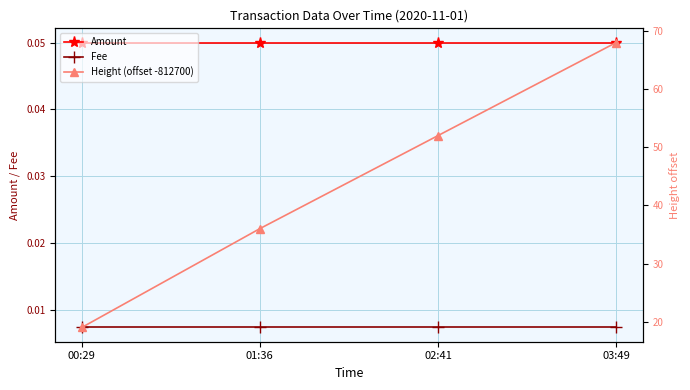

Is this an area chart (filled region under the line)?

No